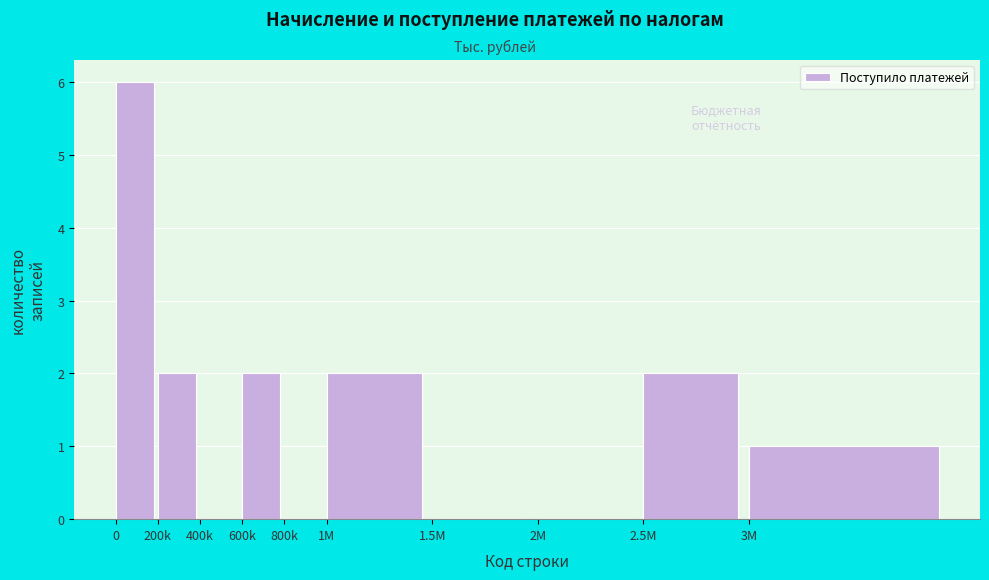

Reading left to right, extract all data points from this chart.

0=6	200k=2	400k=0	600k=2	800k=0	1M=2	1.5M=0	2M=0	2.5M=2	3M=1